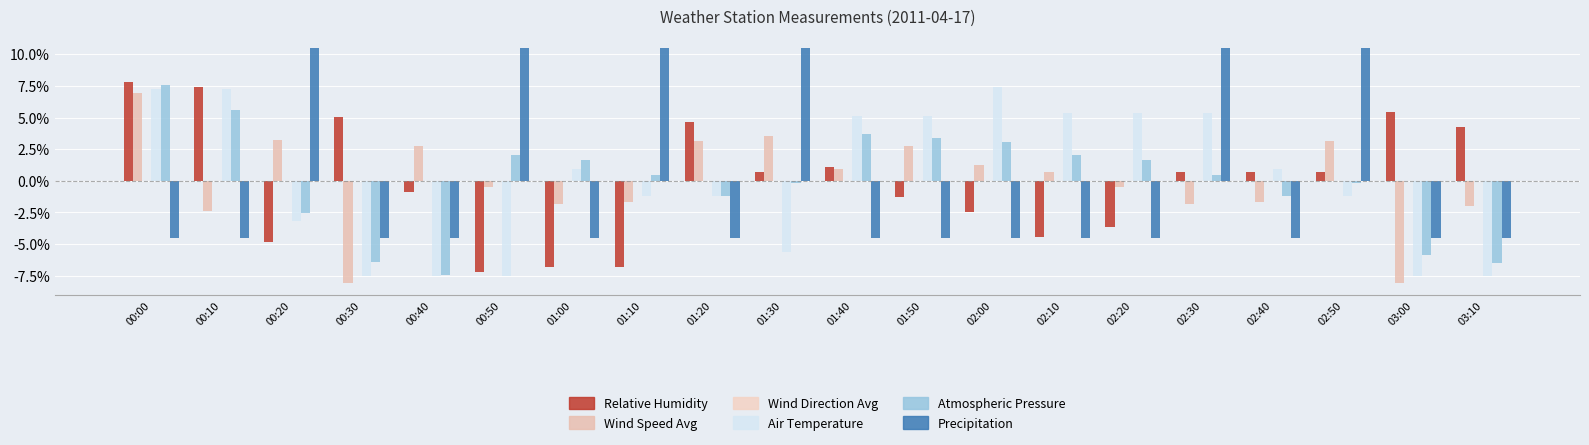

At how many categories does at least one series exceed 8?

6